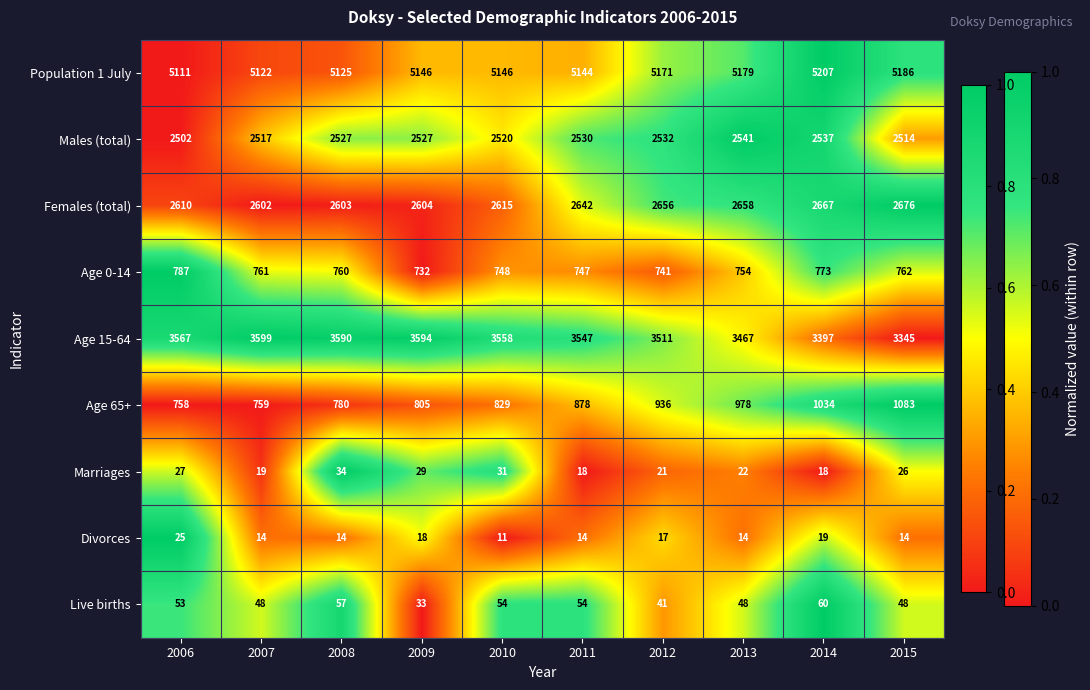

Rank the series at 2011 from lowest to highest value.

Divorces, Marriages, Live births, Age 0-14, Age 65+, Males (total), Females (total), Age 15-64, Population 1 July